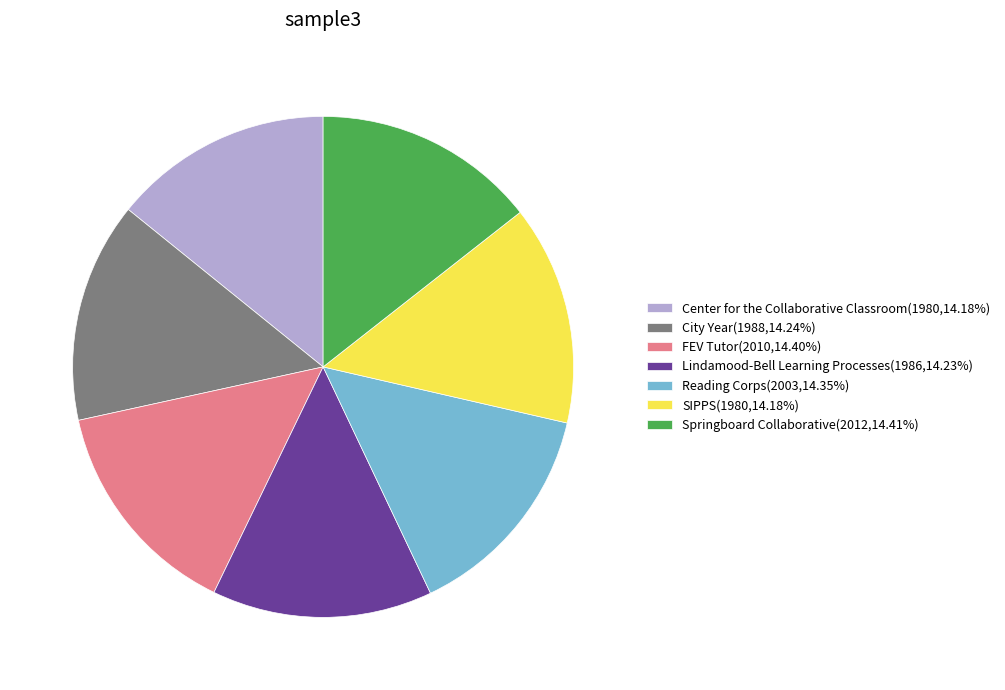

Does any single category account for the majority?

No